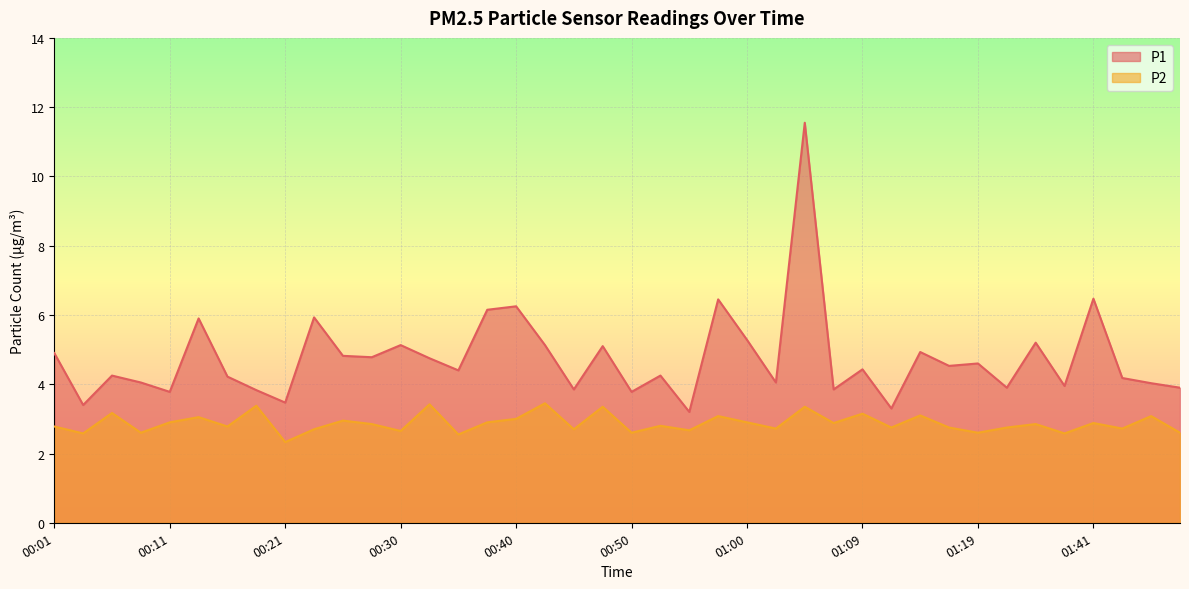

Rank the categories by P2 value from highest to lowest.

00:42, 00:33, 00:18, 00:47, 01:04, 00:06, 01:09, 01:14, 00:57, 01:46, 00:13, 00:40, 00:25, 00:11, 00:38, 01:00, 01:07, 01:41, 00:28, 01:33, 00:52, 00:01, 00:16, 01:12, 01:17, 01:30, 01:02, 01:44, 00:23, 00:45, 00:55, 00:30, 00:08, 00:50, 01:19, 01:49, 00:04, 01:35, 00:35, 00:21